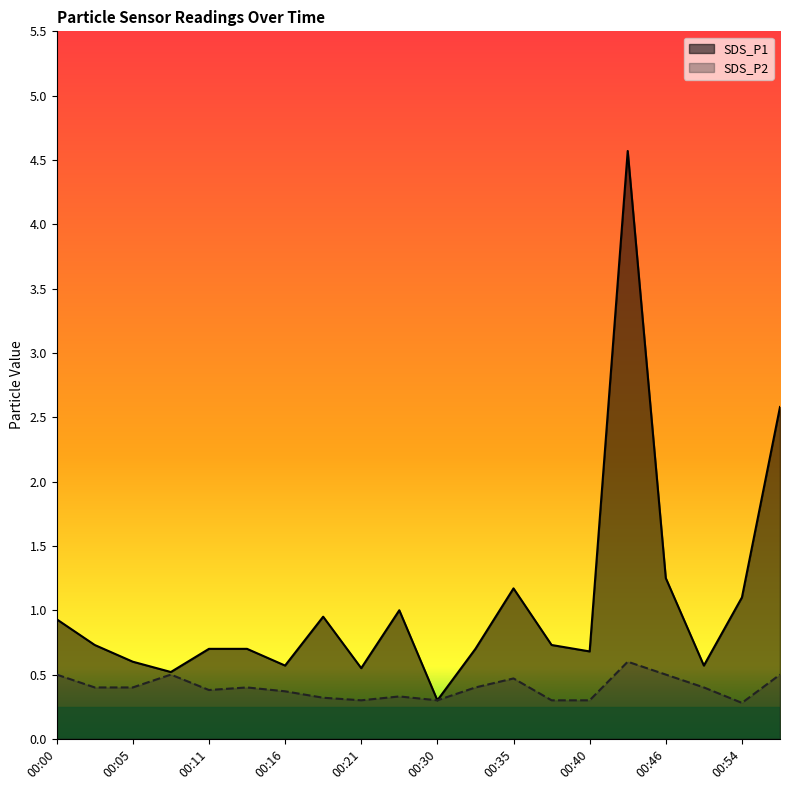

Is it true that SDS_P1 equals 1.0 at 00:32?

False